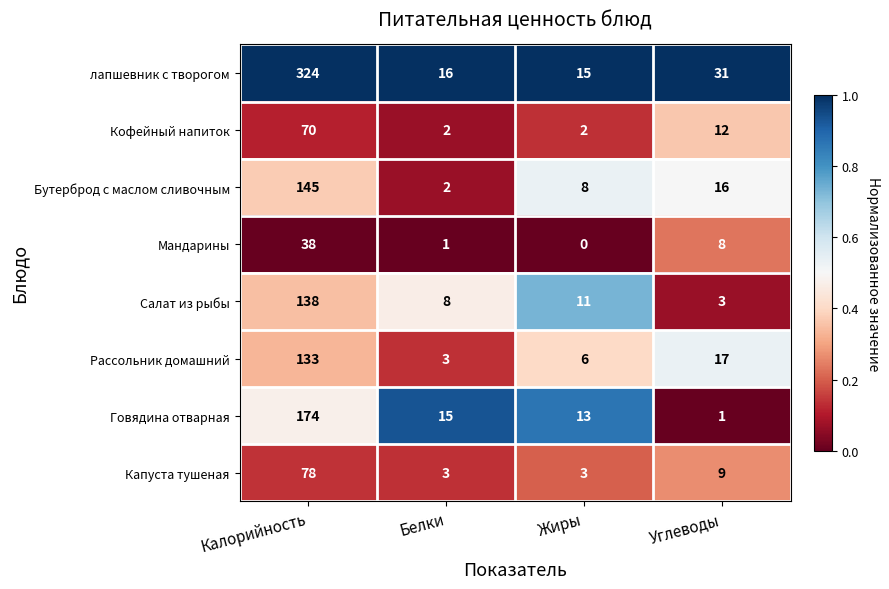

Which label corresponds to the smallest value in the chart?

Жиры